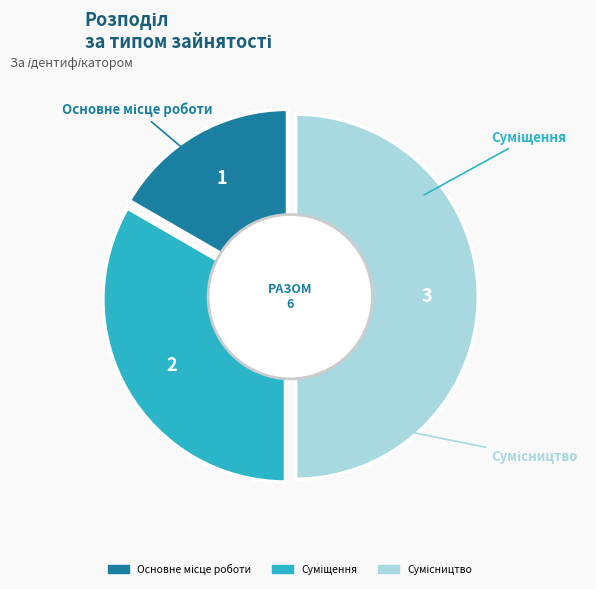

Do Основне місце роботи and Суміщення together represent more than half of the pie?

No